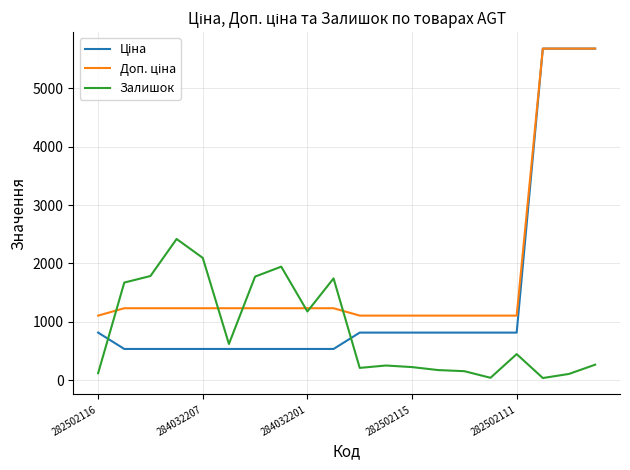

How many categories are shown in the chart?

20